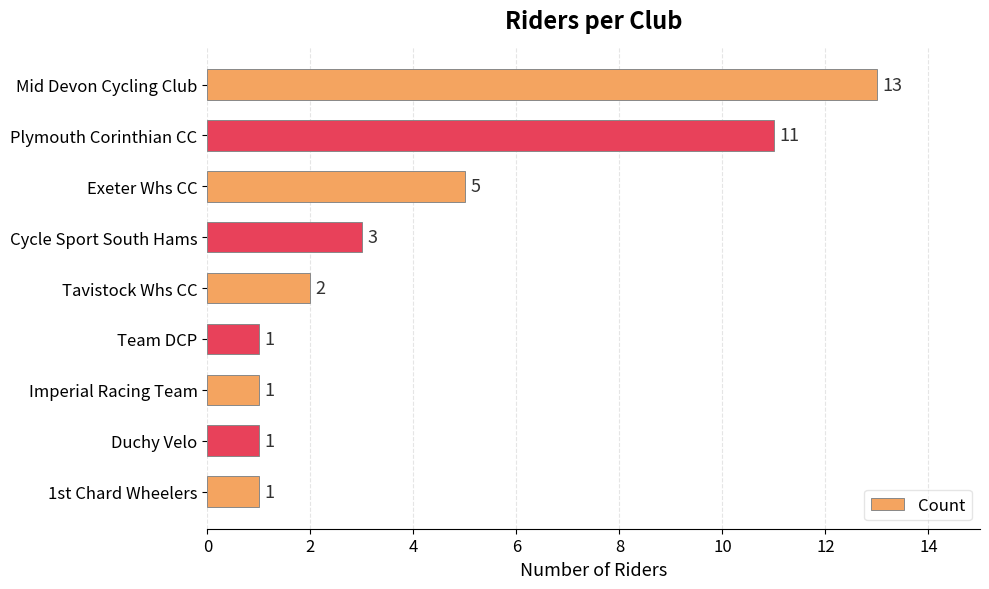

What is the average value?

4